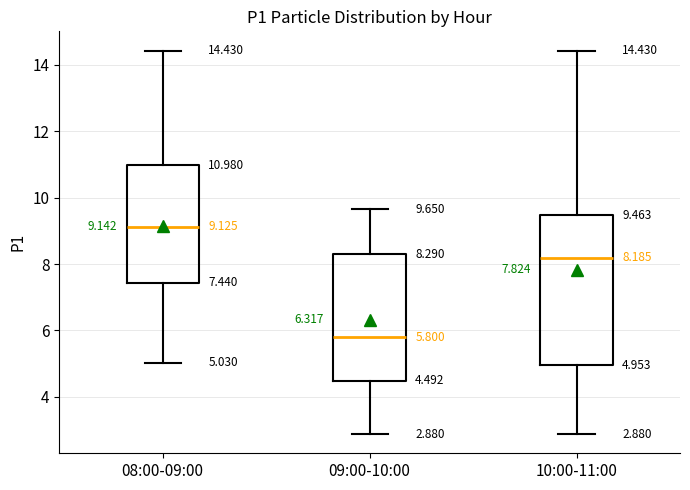

Which box's median line is the highest?

08:00-09:00